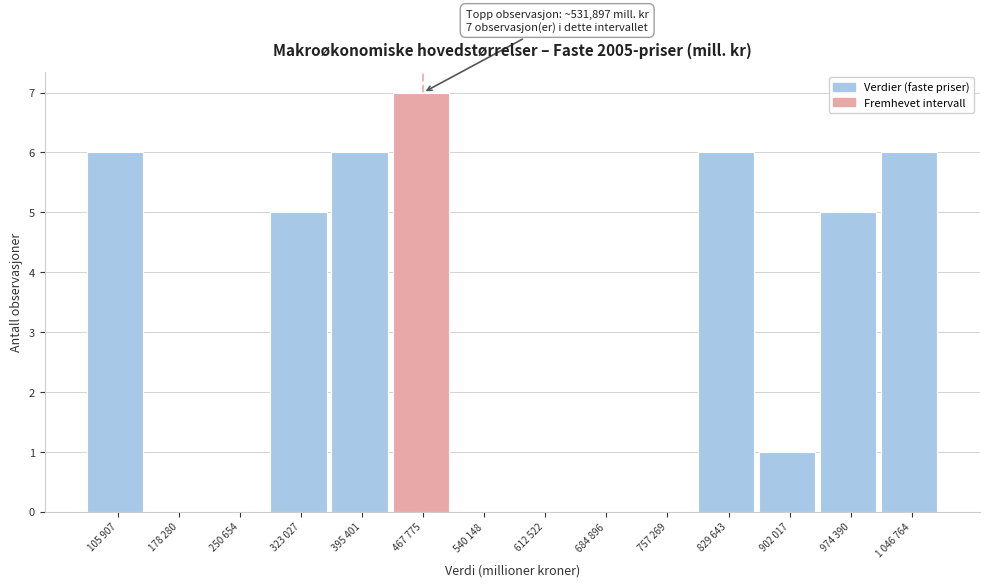

Reading right to left, transcribe all the data shown in this chart.

1 046 764=6	974 390=5	902 017=1	829 643=6	757 269=0	684 896=0	612 522=0	540 148=0	467 775=7	395 401=6	323 027=5	250 654=0	178 280=0	105 907=6